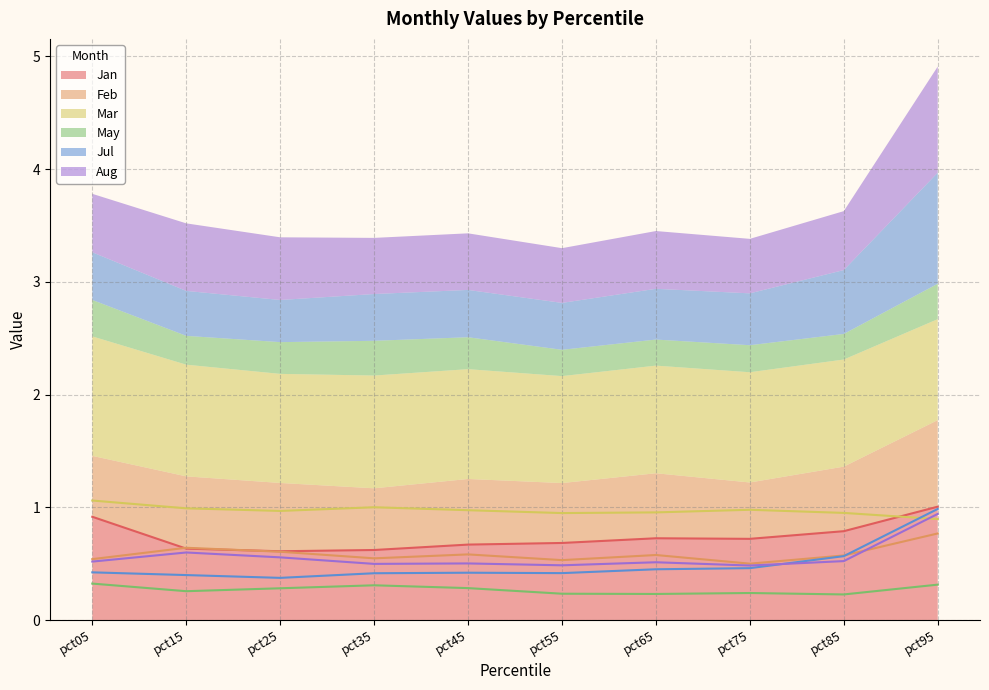

Which series changed the most between pct05 and pct55?

Jan